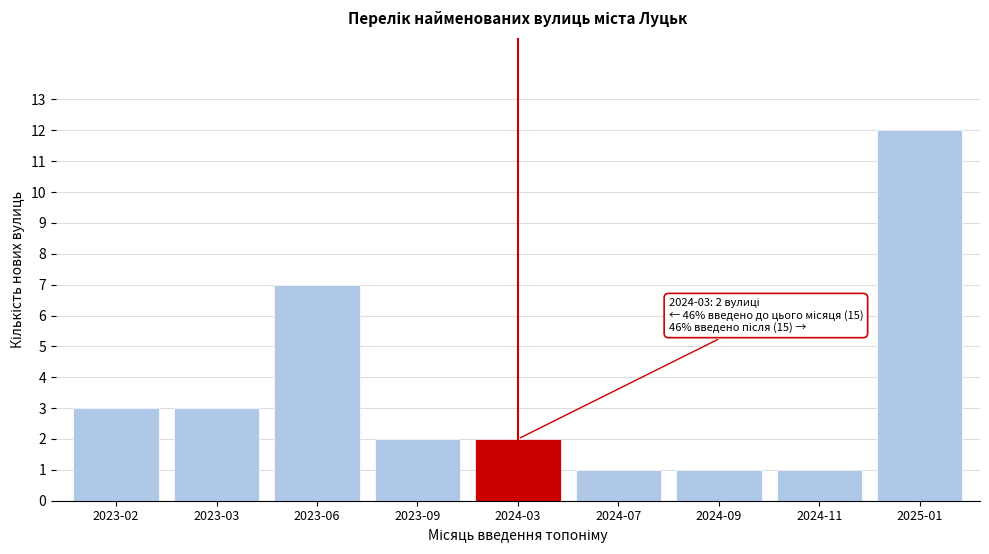

Reading left to right, what are all the values shown in this chart?

3	3	7	2	2	1	1	1	12